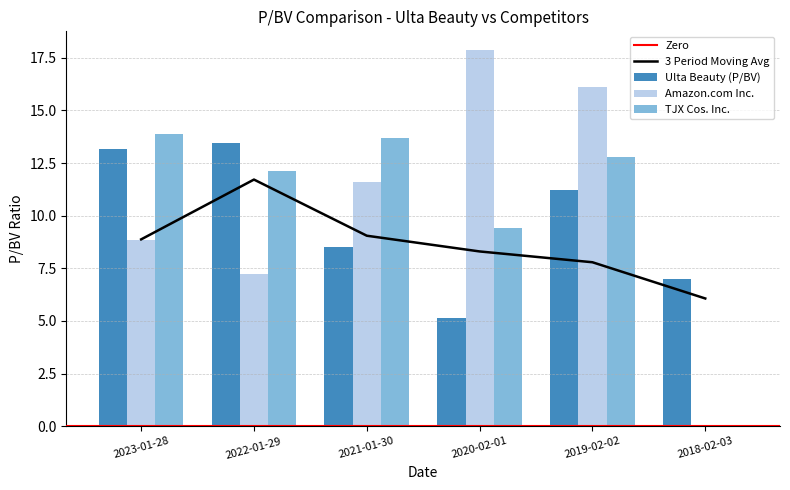

True or false: Amazon.com Inc. has a value of 10.4 at 2018-02-03.

False